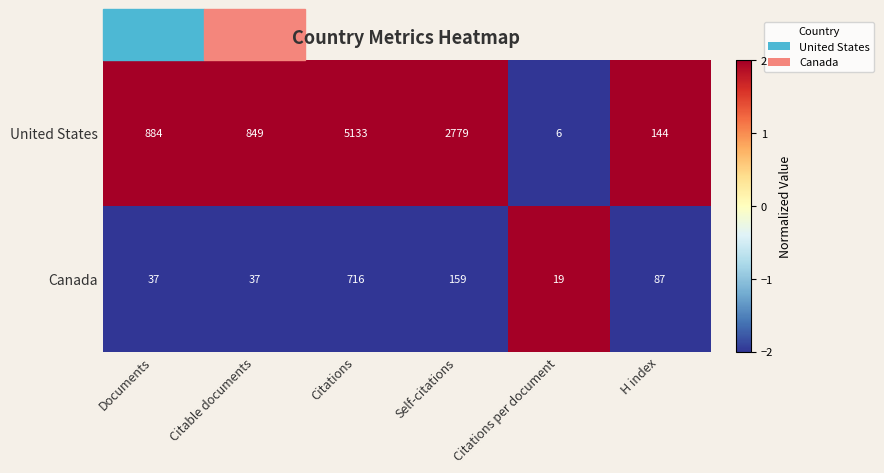

At which label is Canada closest to 367?

Self-citations